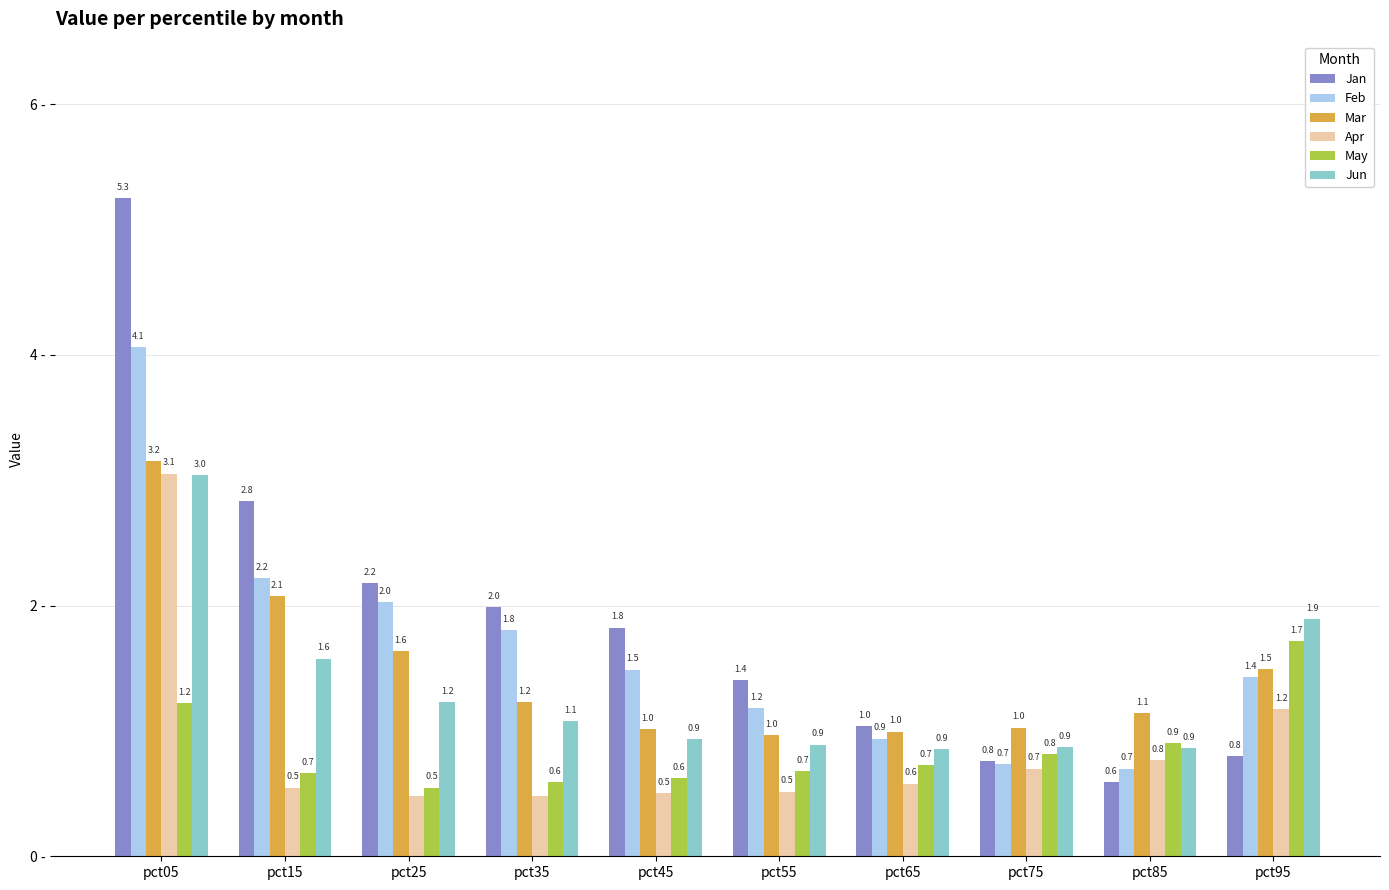

Which series has the largest total across all categories?

Jan